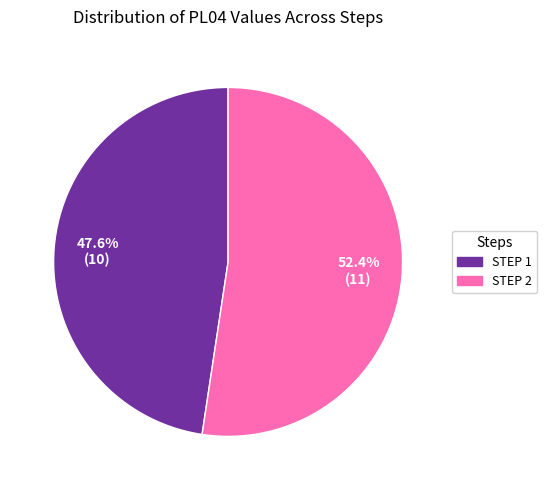

Is there any slice that represents more than half of the pie?

Yes